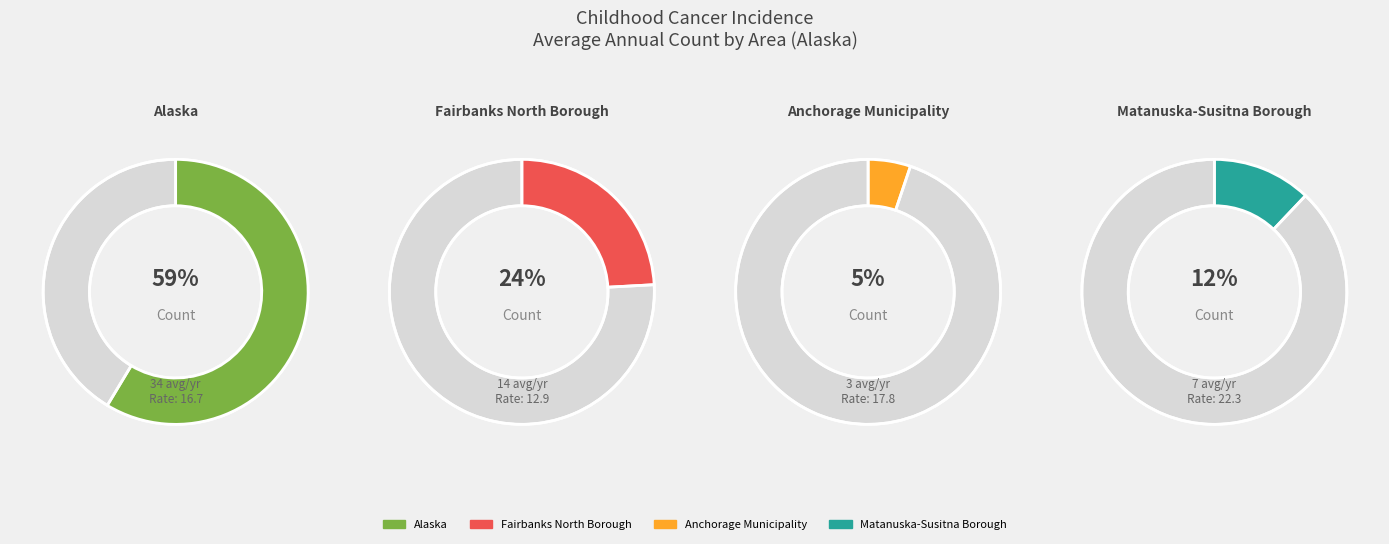

How many slices are in this pie chart?

4